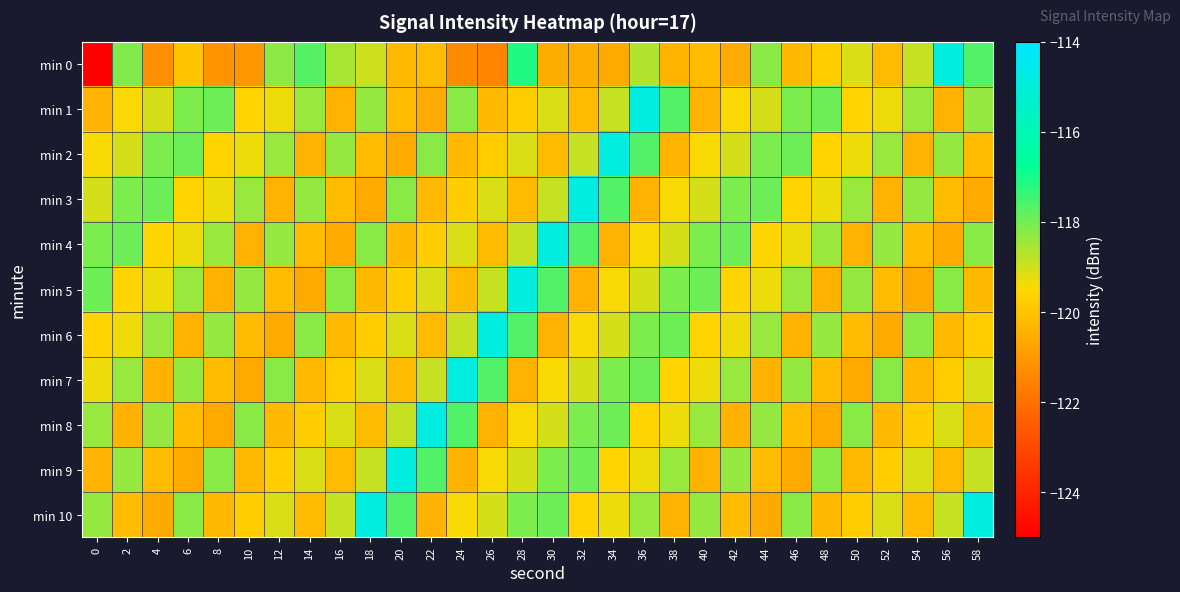

Between 42 and 14, which is larger?

14